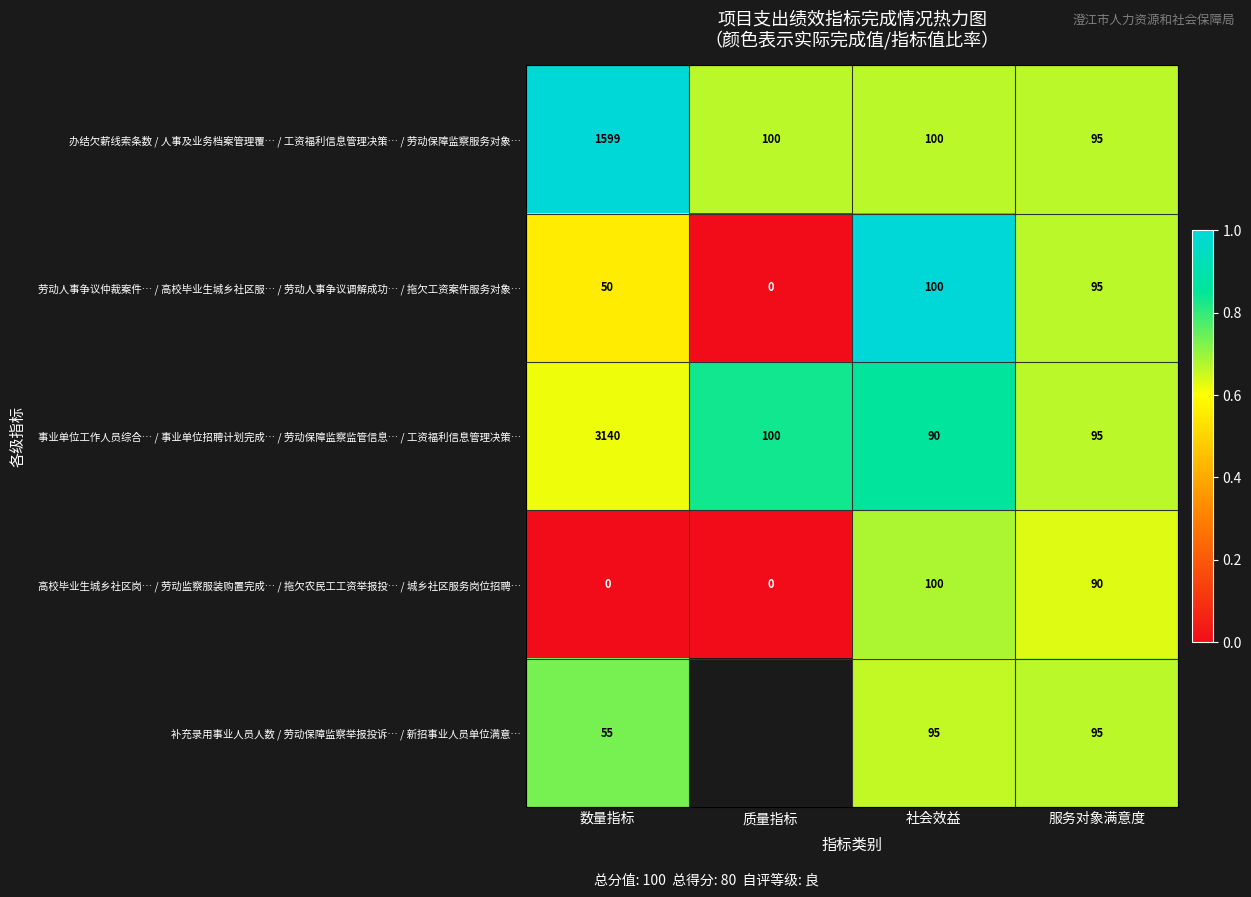

What is the spread (max minus min) of values at 社会效益?

10